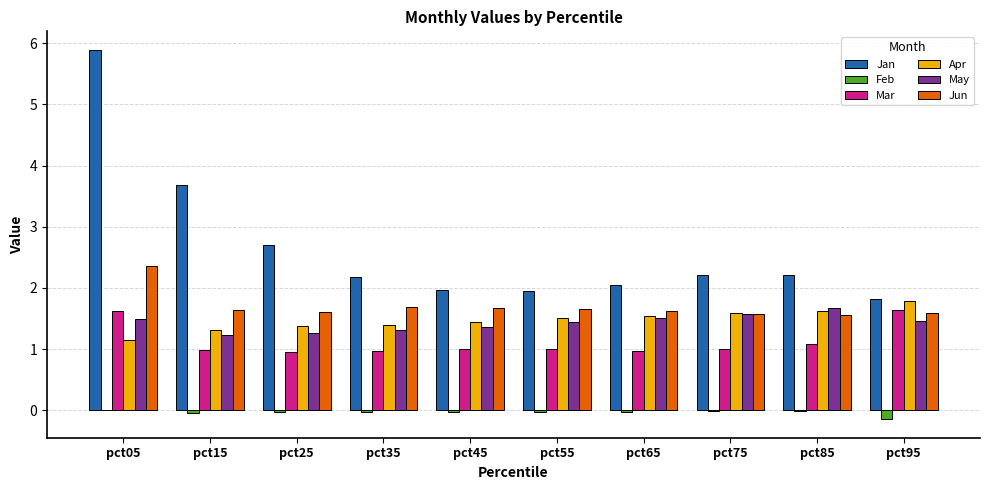

True or false: Mar has a value of 1.7 at pct35.

False